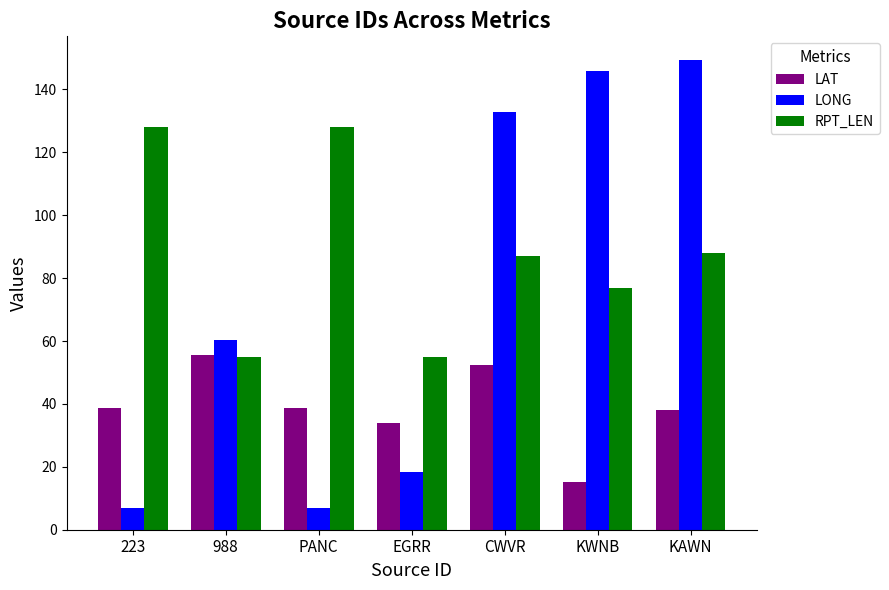

How many RPT_LEN values are between 55 and 128?

7